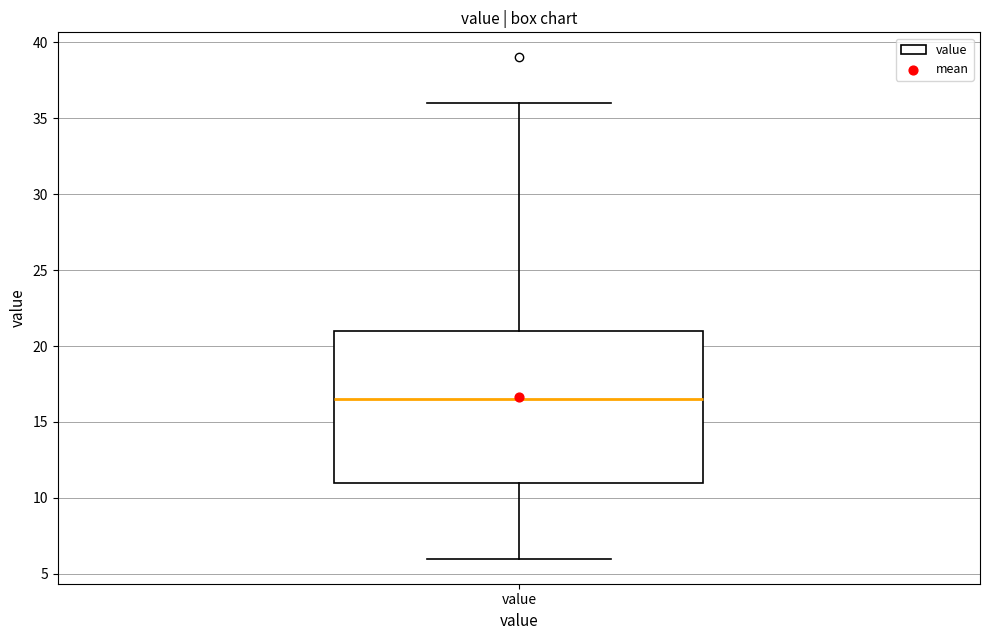

Read this box plot against the y-axis: the position of the median line, the range covered by the box, and the ends of both whiskers. The values are not printed on the chart, so give them approximately, as read against the axis.

median 16.5, box 11.0 to 21.0, whiskers 6.0 to 36.0